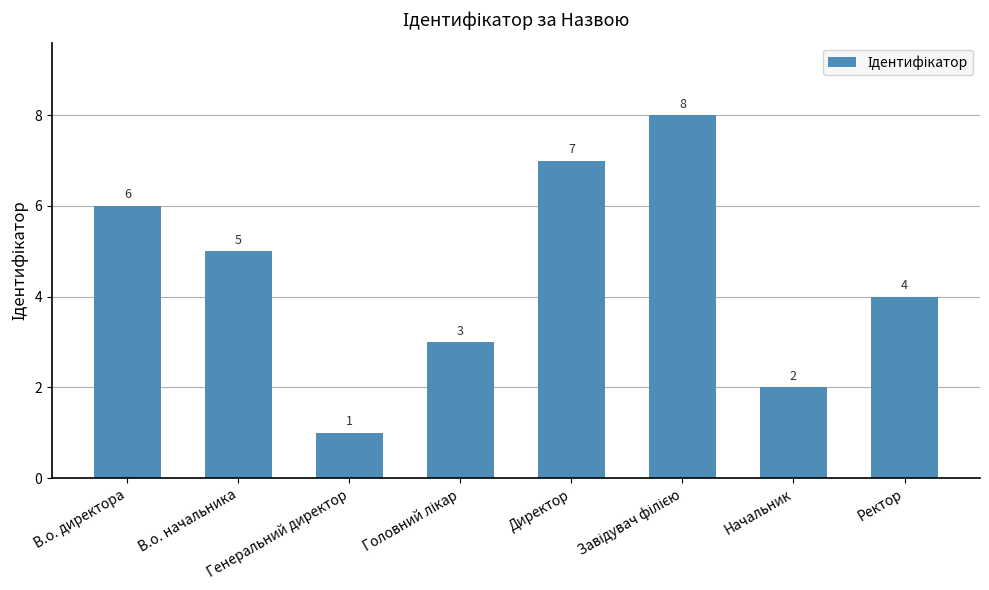

Between Начальник and В.о. директора, which is larger?

В.о. директора